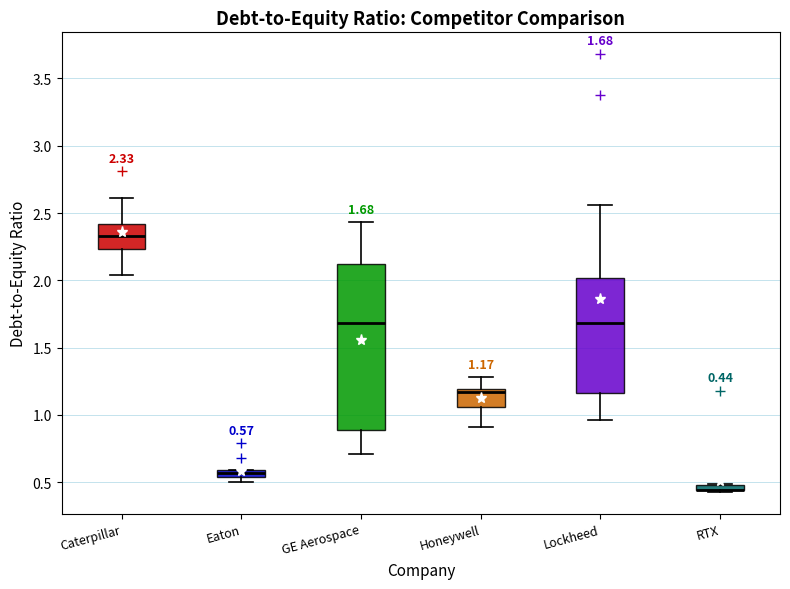

Comparing the boxes themselves (not the whiskers), which one is the tallest?

GE Aerospace